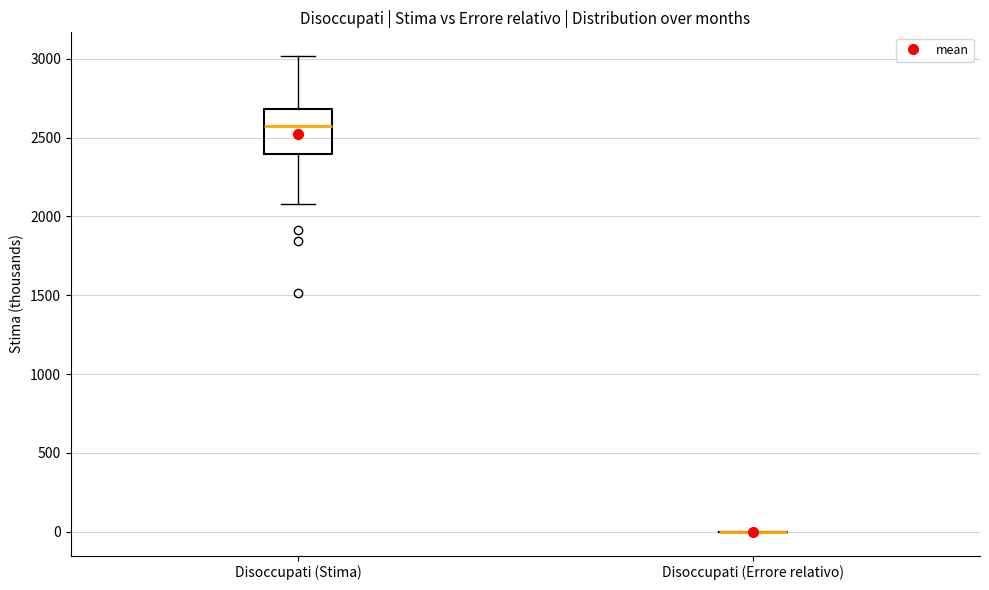

Reading left to right, transcribe this box plot: for each box, give where its median line is, the range the box spans, and where its two whiskers end, as read against the y-axis. The values are not printed on the chart, so give them approximately, as read against the axis.

Disoccupati (Stima): median 2550, box 2400 to 2700, whiskers 2100 to 3000
Disoccupati (Errore relativo): box collapsed to a line at 0, whiskers 0 to 0